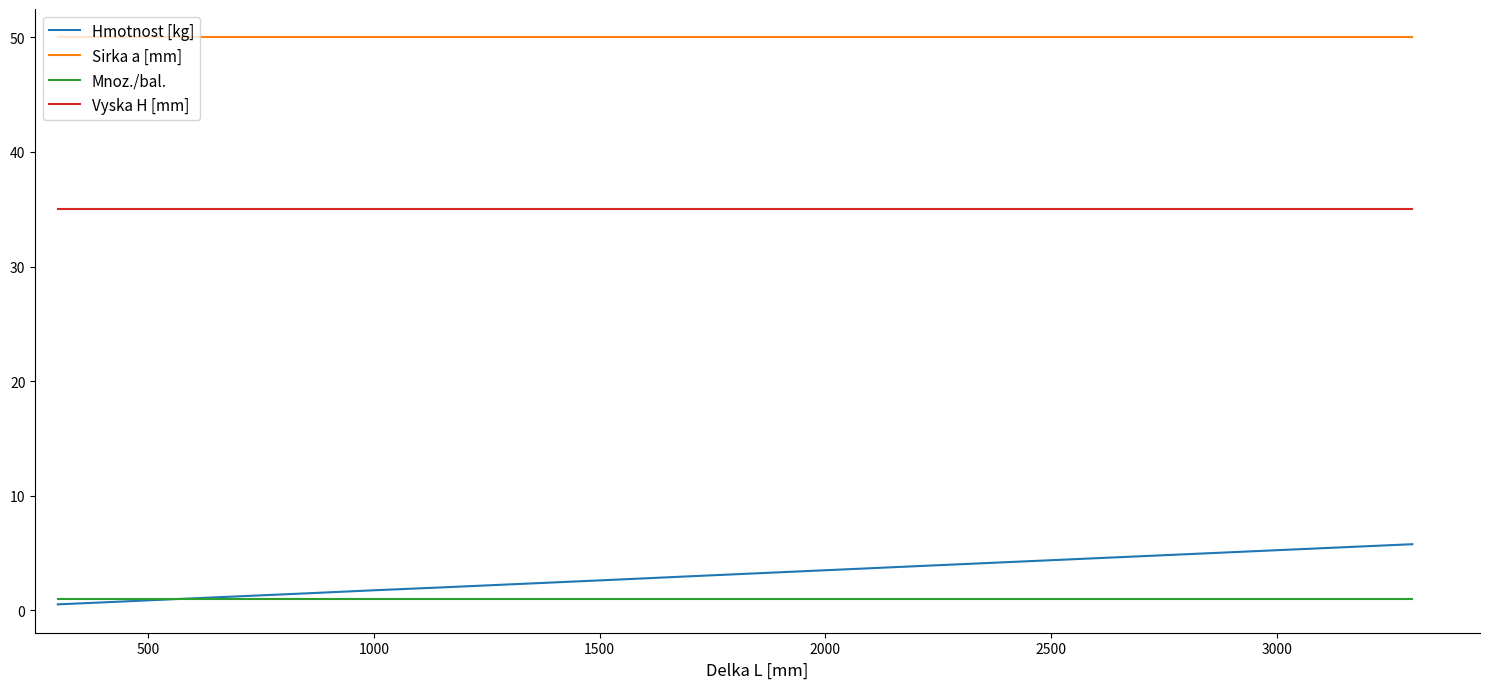

What is the greatest value displayed?

50.0